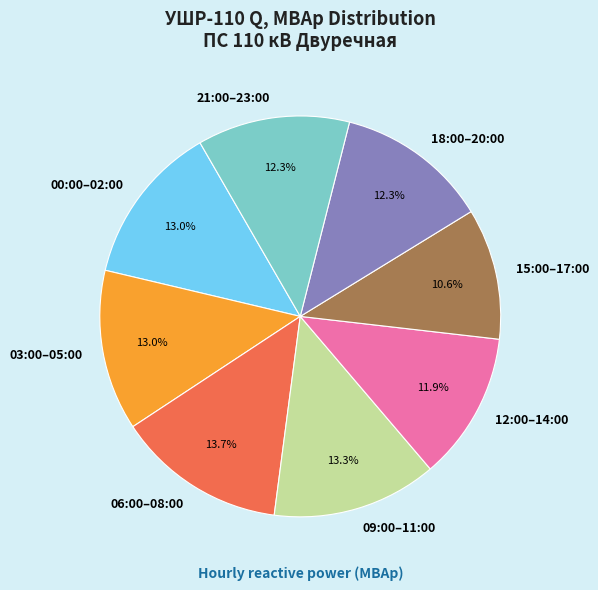

Which category has the smallest portion of the pie?

15:00–17:00